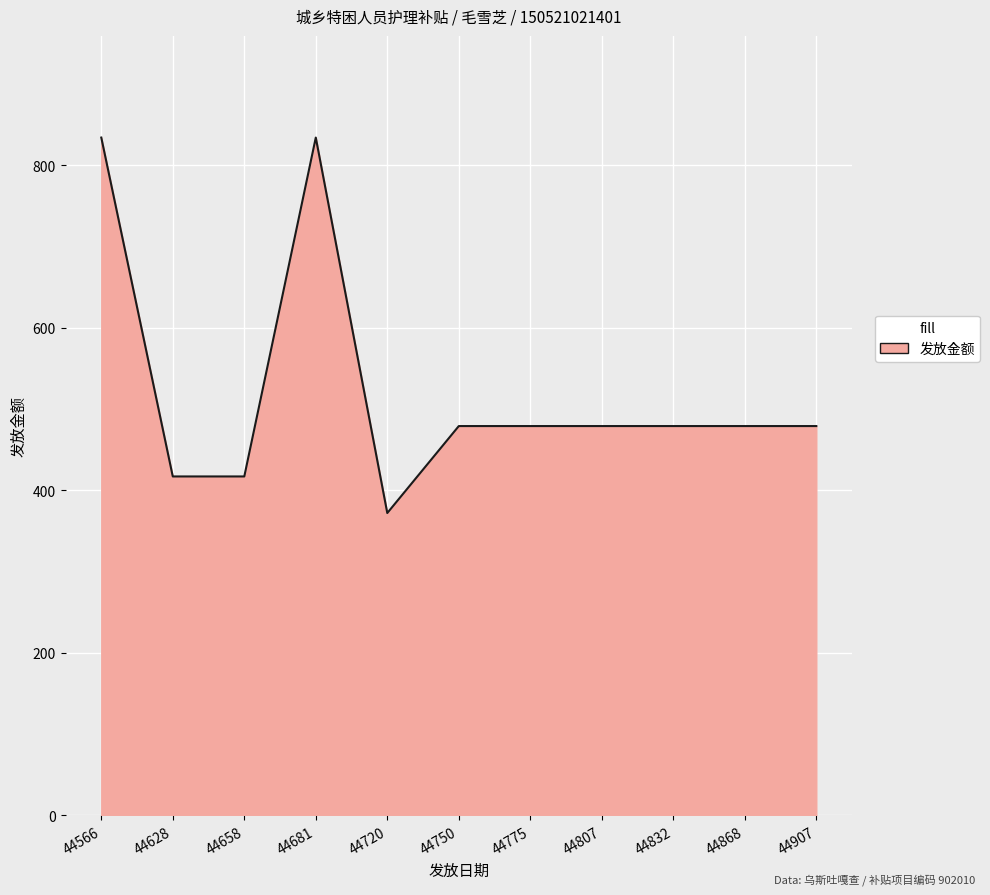

What is the change in value from 44628 to 44775?

+62